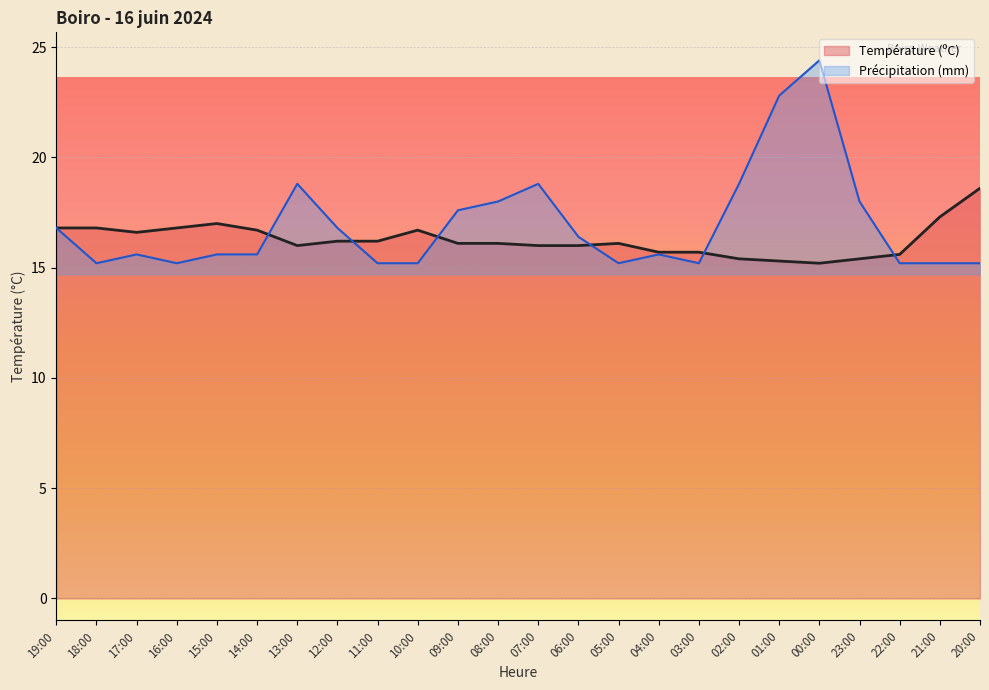

Which label corresponds to the smallest value in the chart?

00:00